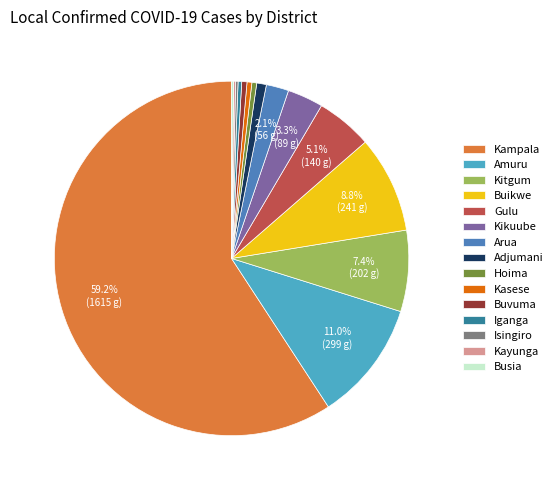

To the nearest percent, what portion does Arua represent?

2%